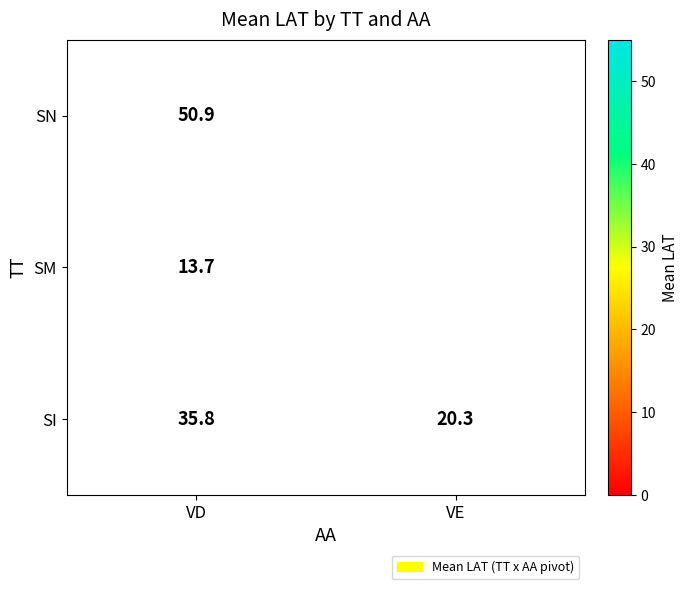

At how many categories does at least one series exceed 16?

2